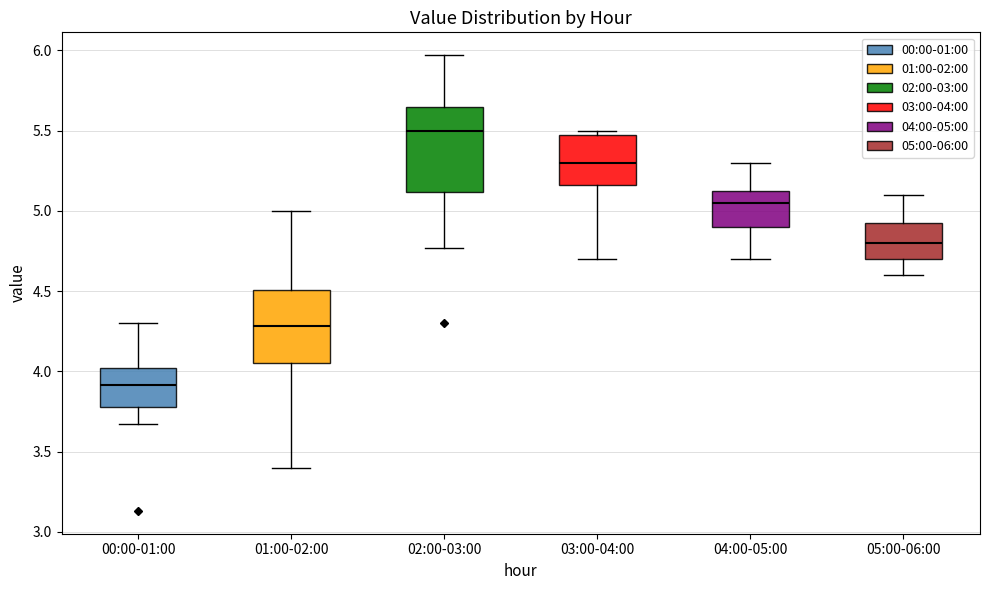

Where does the median line of the box for 04:00-05:00 sit on the y-axis? The values are not printed on the chart, so give them approximately, as read against the axis.

5.05